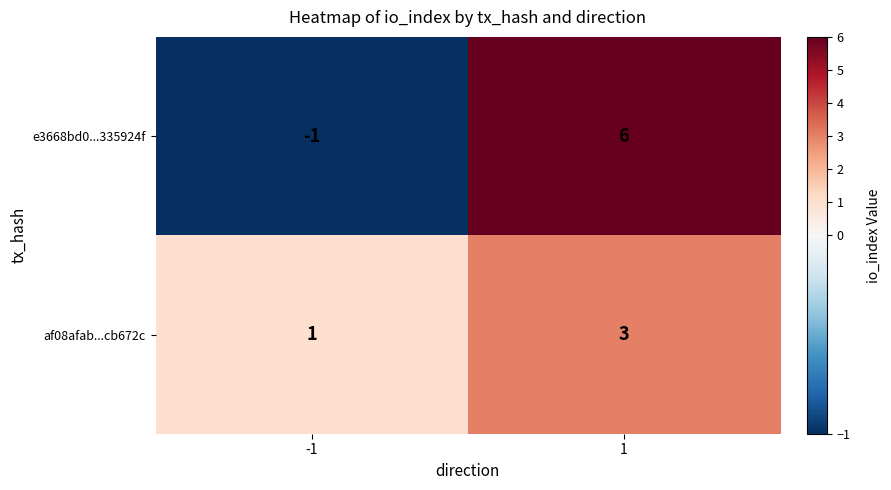

What is the maximum value shown in the chart?

6